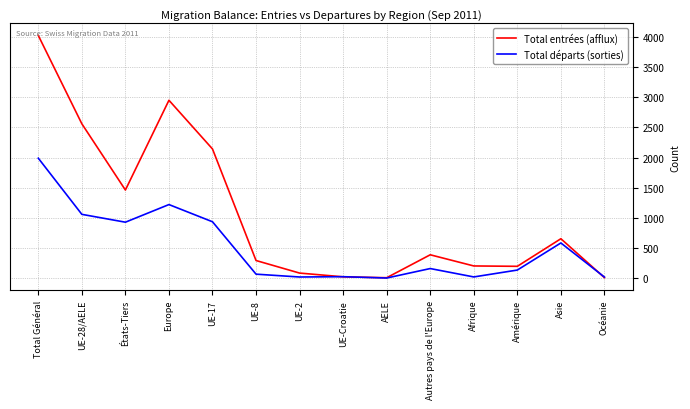

At which label does Total départs (sorties) first exceed 162?

Total Général